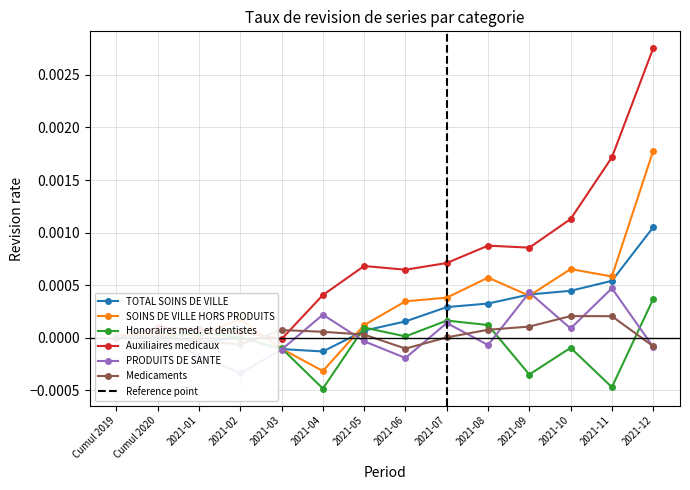

How many interior local valleys does the Medicaments series have?

2